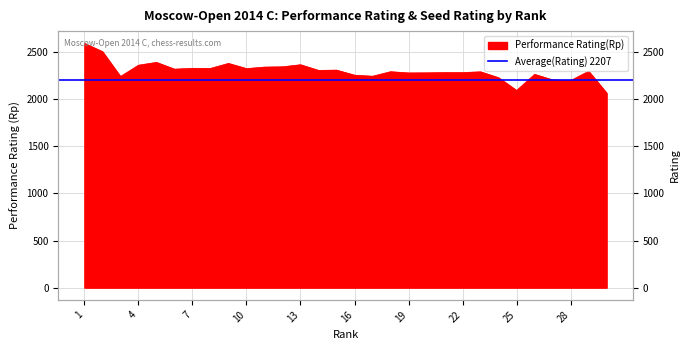

List the labels in order of value, smallest first.

30, 25, 28, 27, 24, 3, 17, 16, 26, 19, 20, 21, 22, 23, 18, 29, 14, 15, 6, 10, 8, 7, 11, 12, 4, 13, 9, 5, 2, 1